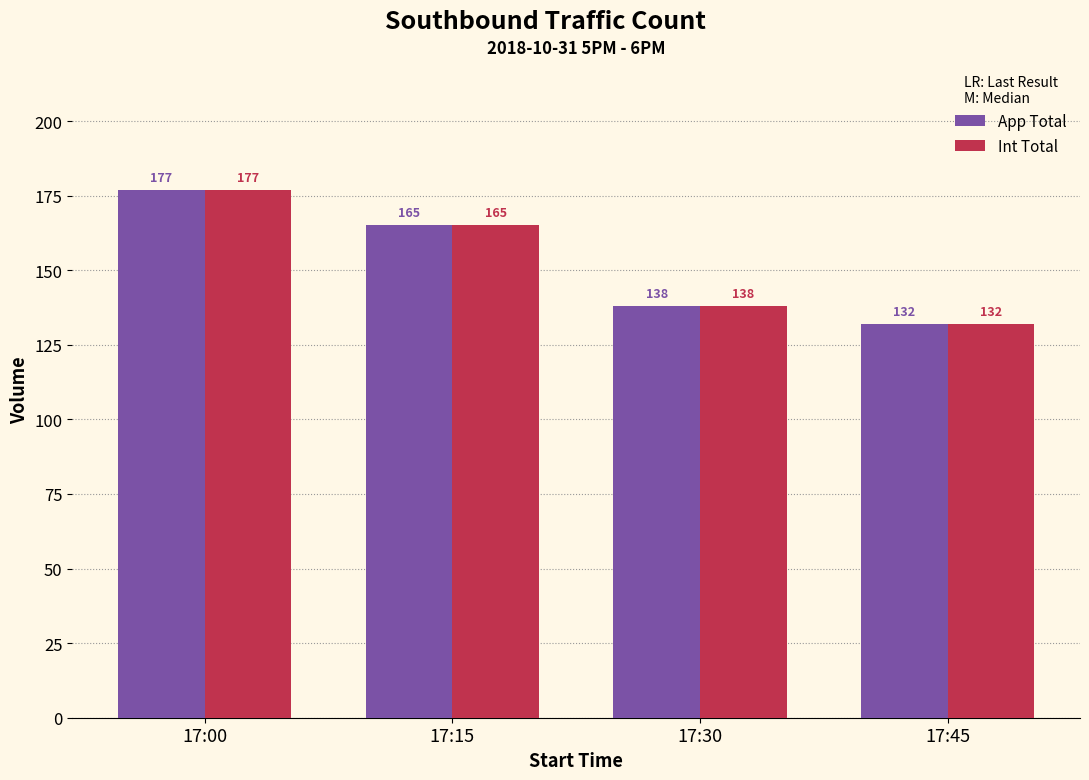

Where does the App Total series first go above 165?

17:00